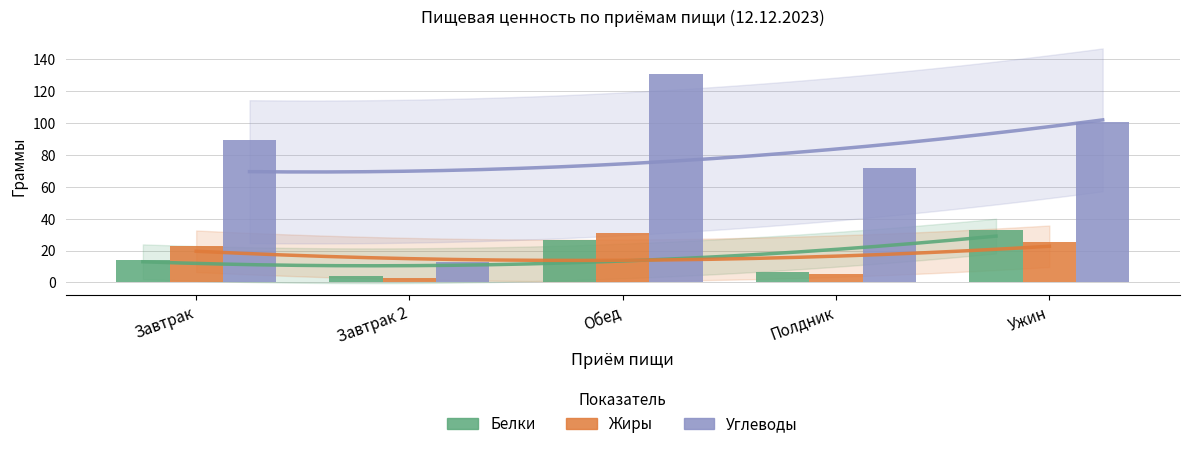

Reading left to right, what are all the values shown in this chart?

Белки: Завтрак=13.9	Завтрак 2=3.8	Обед=26.5	Полдник=6.2	Ужин=32.8
Жиры: Завтрак=22.6	Завтрак 2=3.0	Обед=31.3	Полдник=5.2	Ужин=25.4
Углеводы: Завтрак=89.2	Завтрак 2=12.6	Обед=130.8	Полдник=71.5	Ужин=100.3